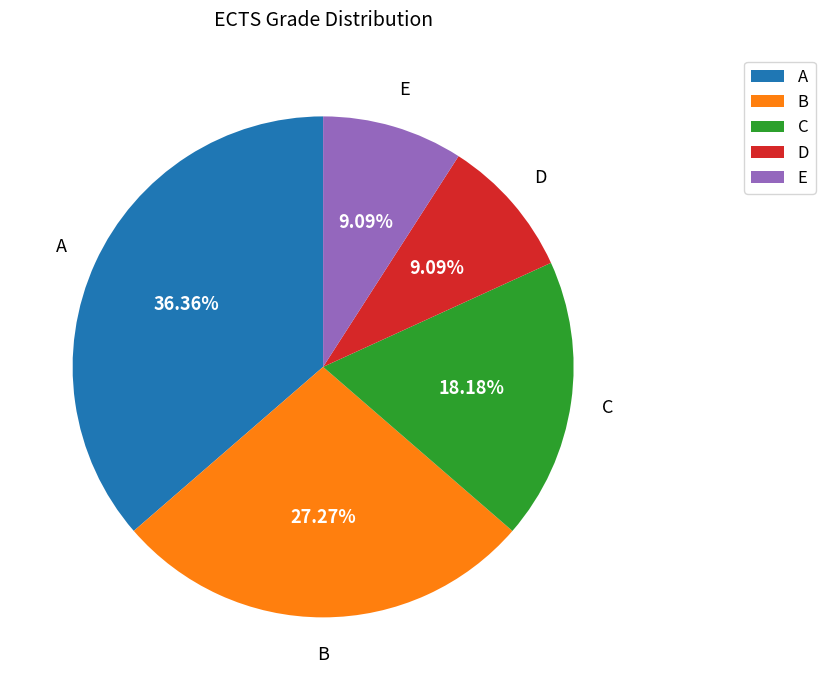

How many slices are in this pie chart?

5